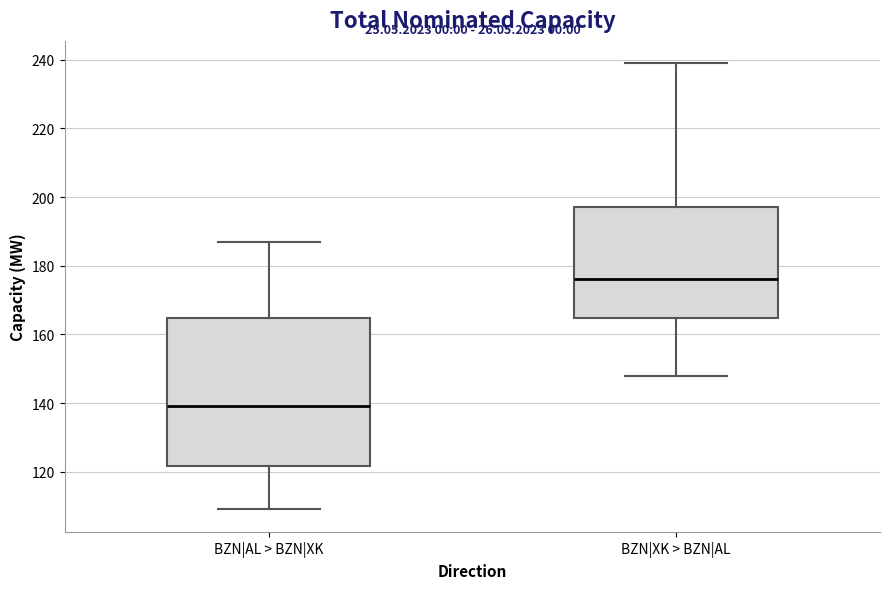

Which box's median line is the highest?

BZN|XK > BZN|AL